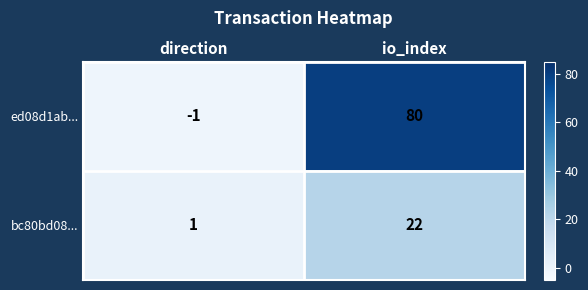

Which series has the largest range (max minus min)?

ed08d1ab...